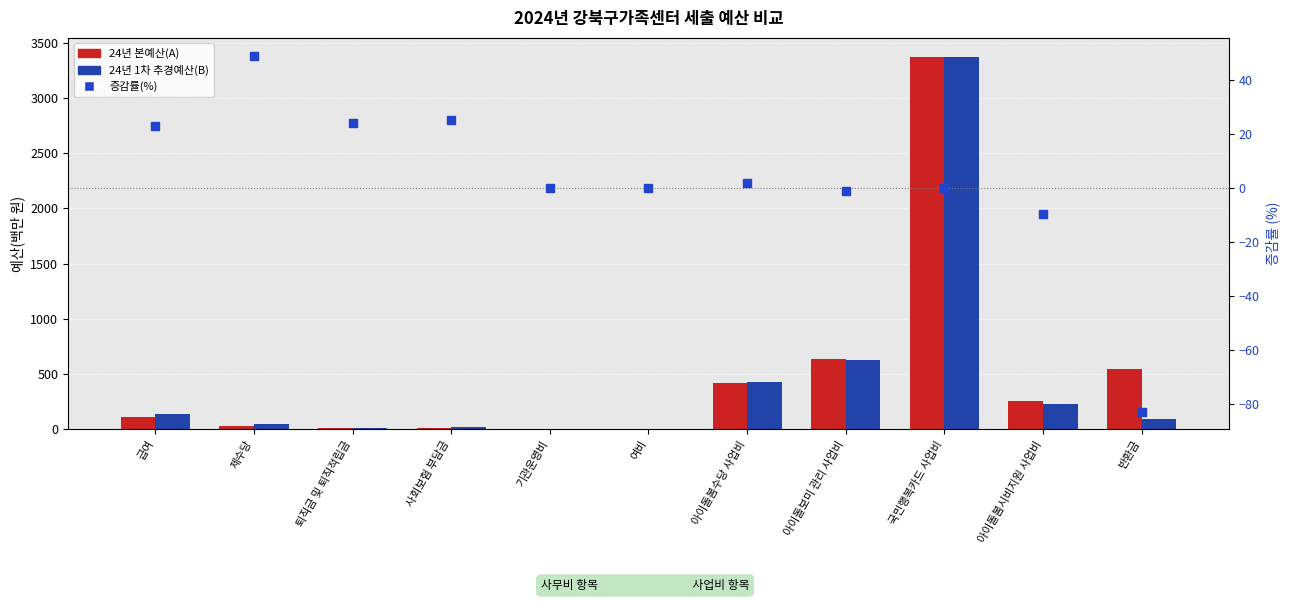

At which category is the sum across all series the highest?

국민행복카드 사업비